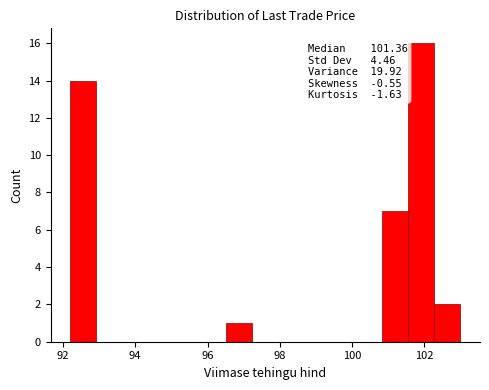

Around what value on the x-axis is the tallest bar? Give the approximate position of its centre, as read against the axis.

102.0